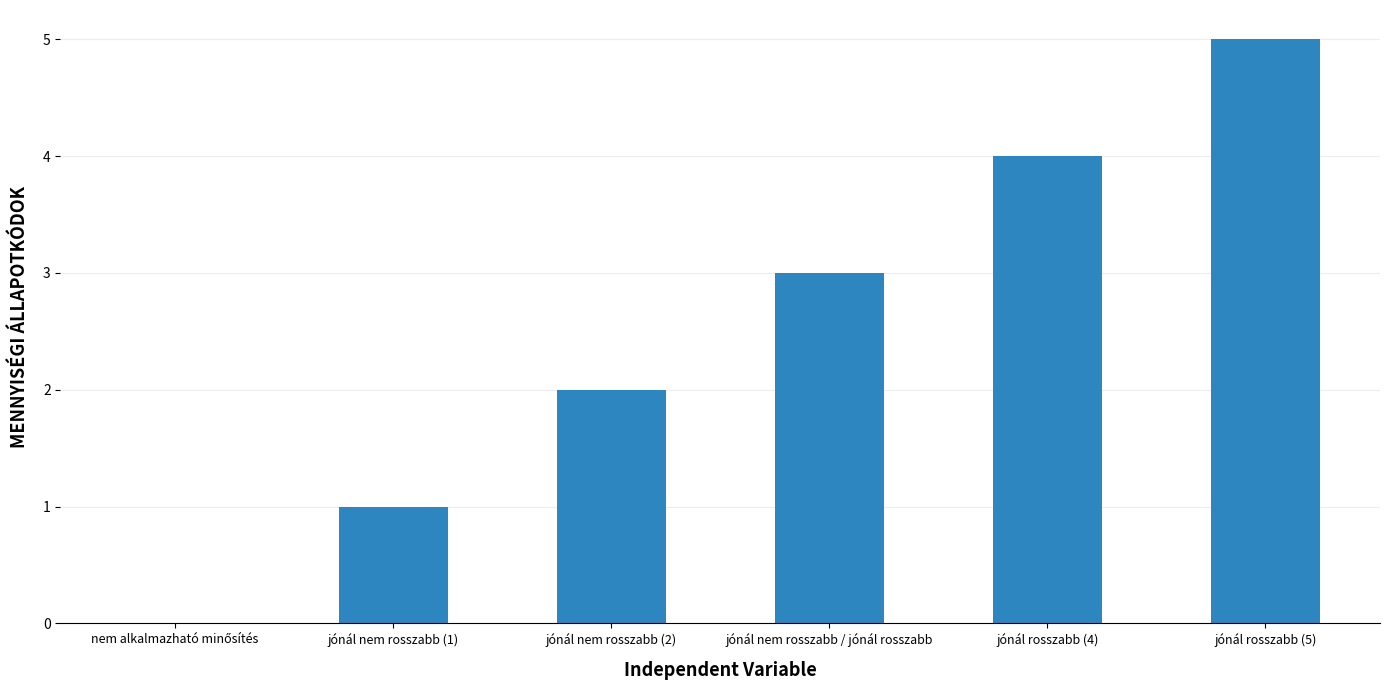

What is the greatest value displayed?

5